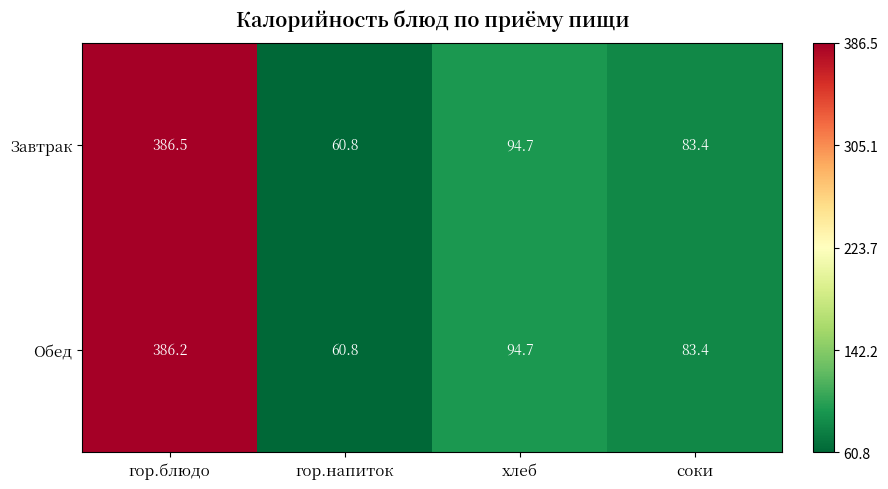

The value of Обед at гор.напиток is 93.4. True or false?

False